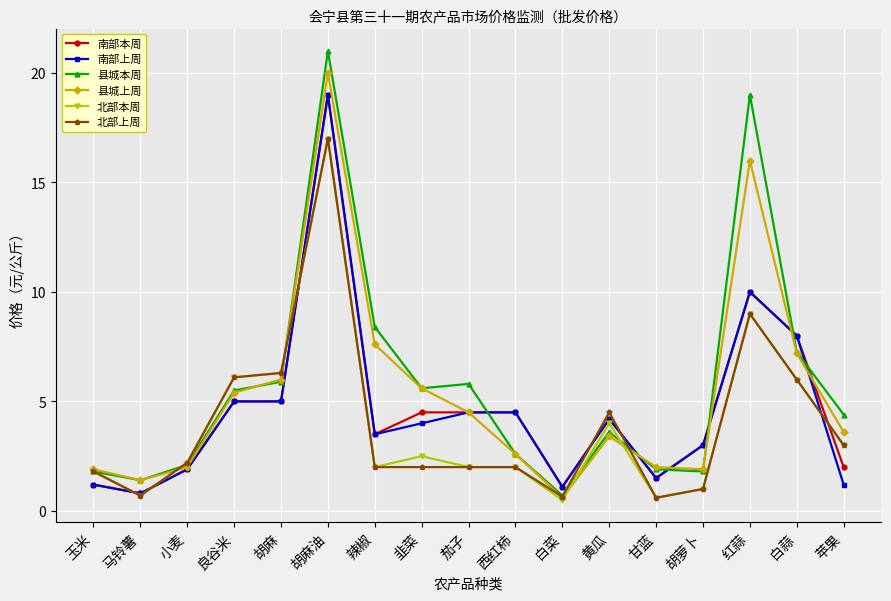

The 南部上周 series shows 5.0 at 良谷米. True or false?

True